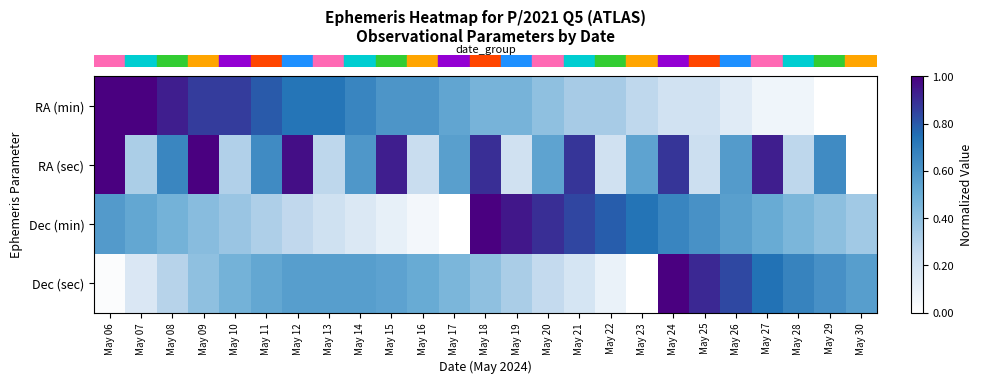

Which category has the highest value across all series?

May 06